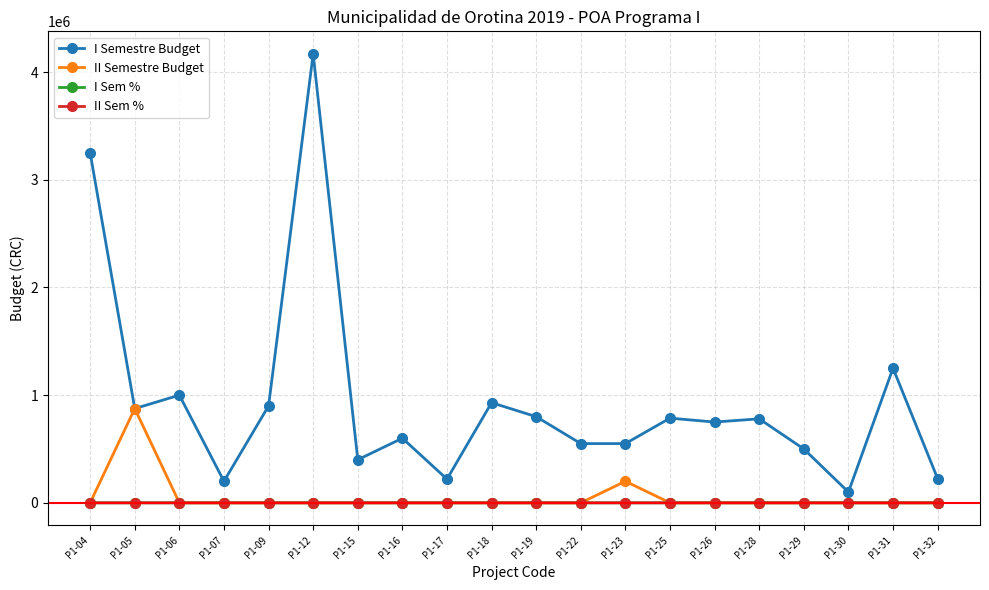

Which series has the widest spread of values?

I Semestre Budget